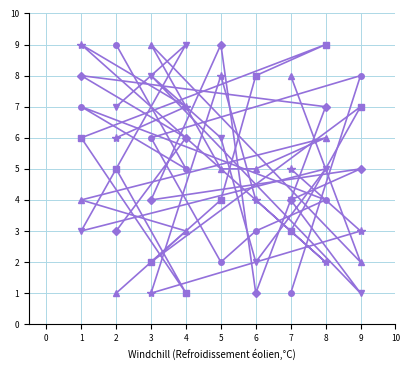

What is the maximum value shown in the chart?

9